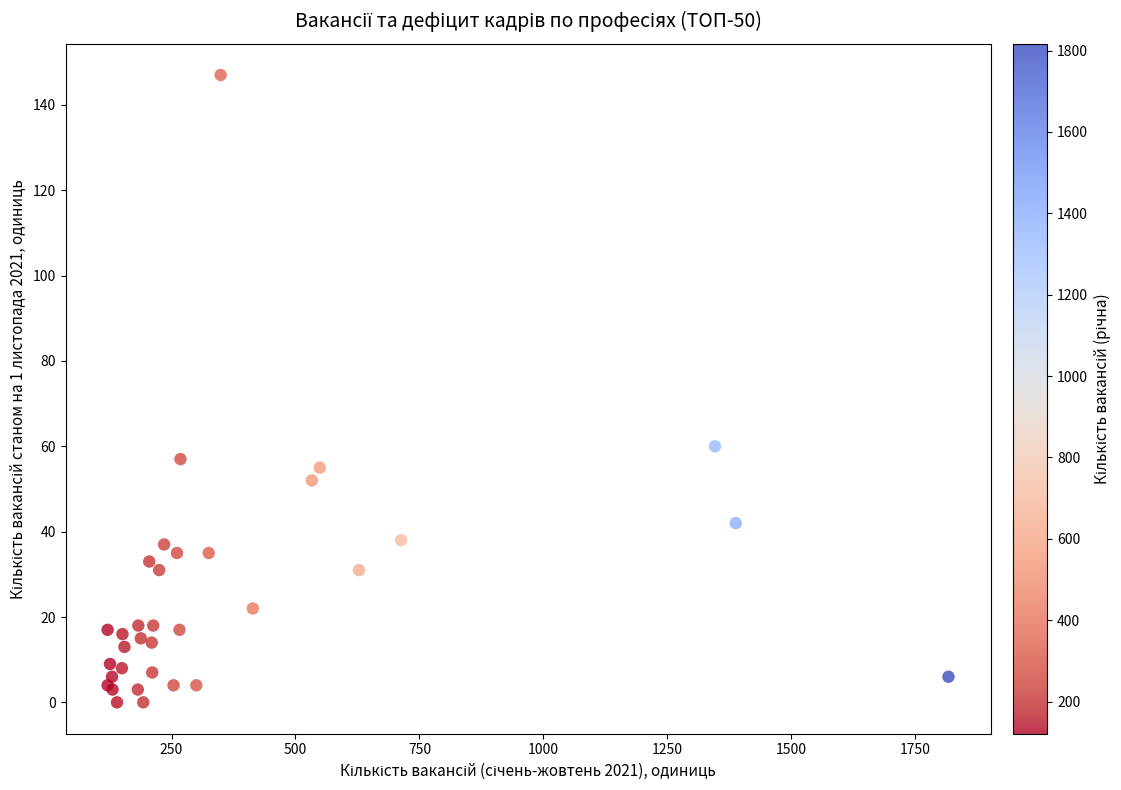

What Y value in the scatter plot is closest to 73?

60